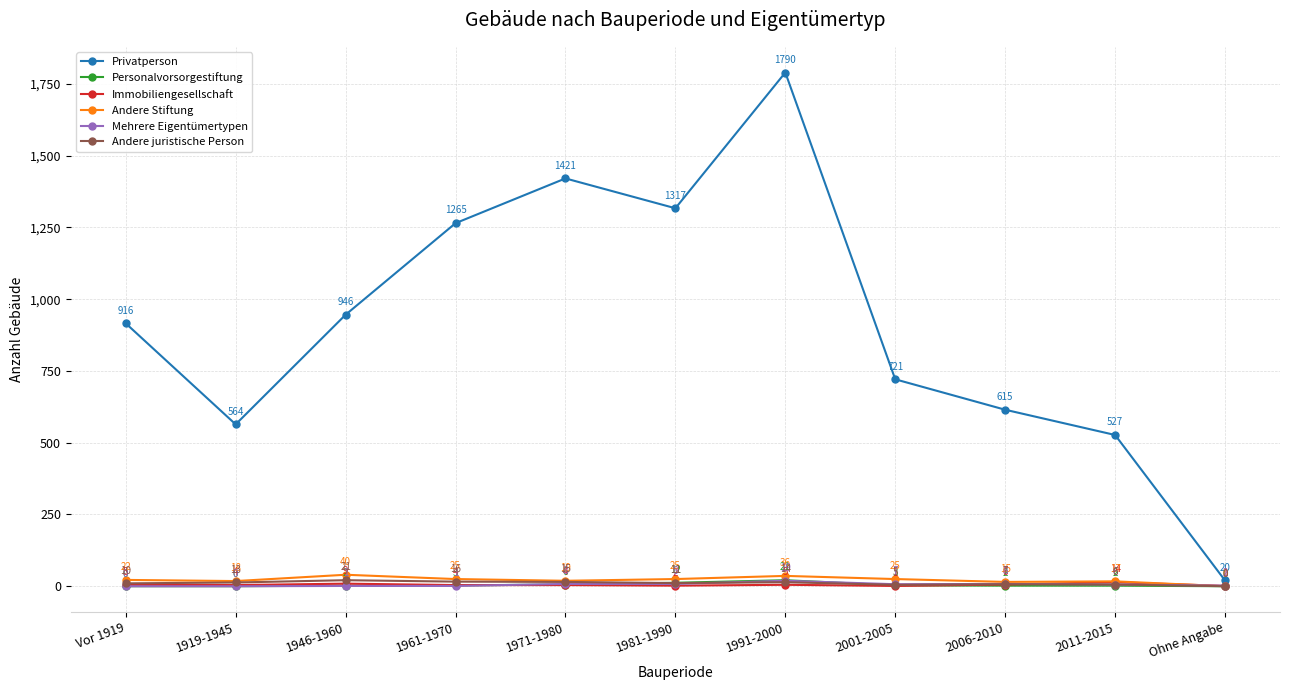

Which series has the widest spread of values?

Privatperson